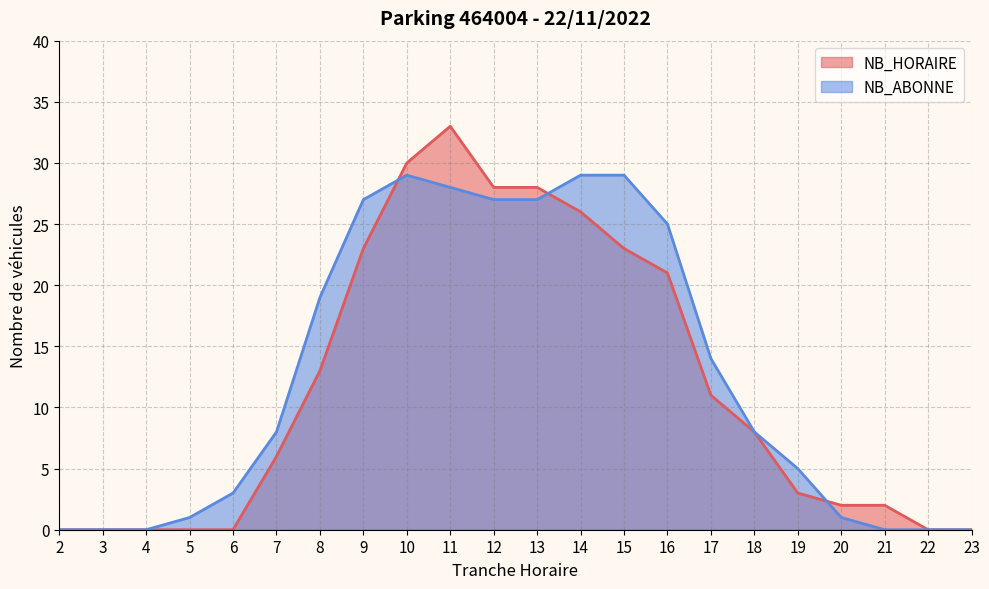

At which category is the sum across all series the highest?

11